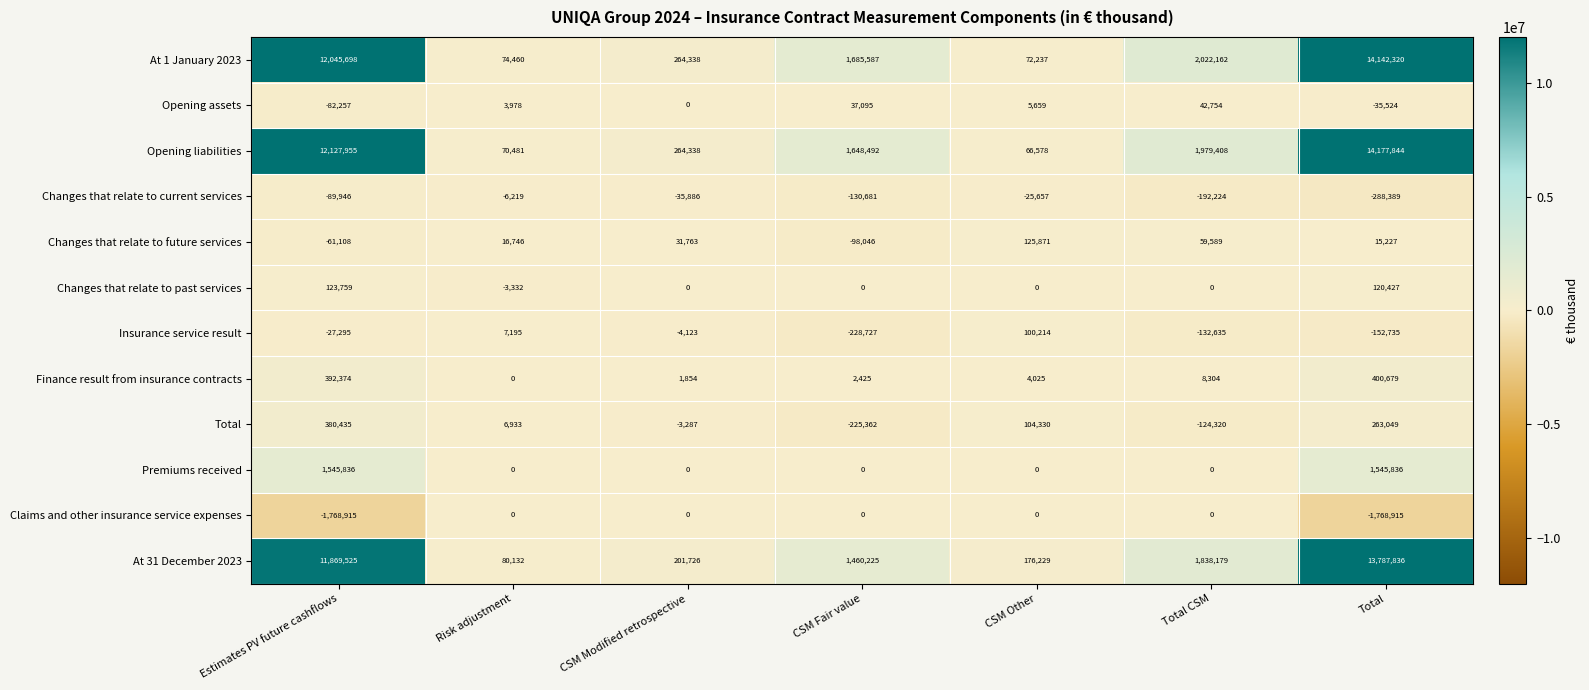

How many values in Total are above zero?

4